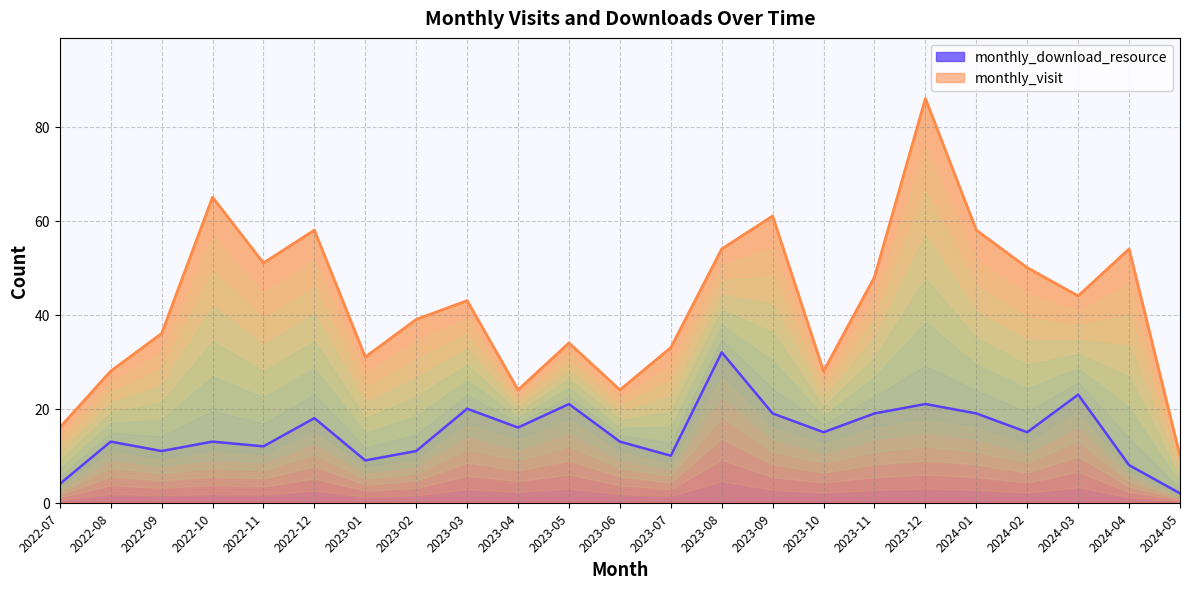

What is the smallest value displayed?

2